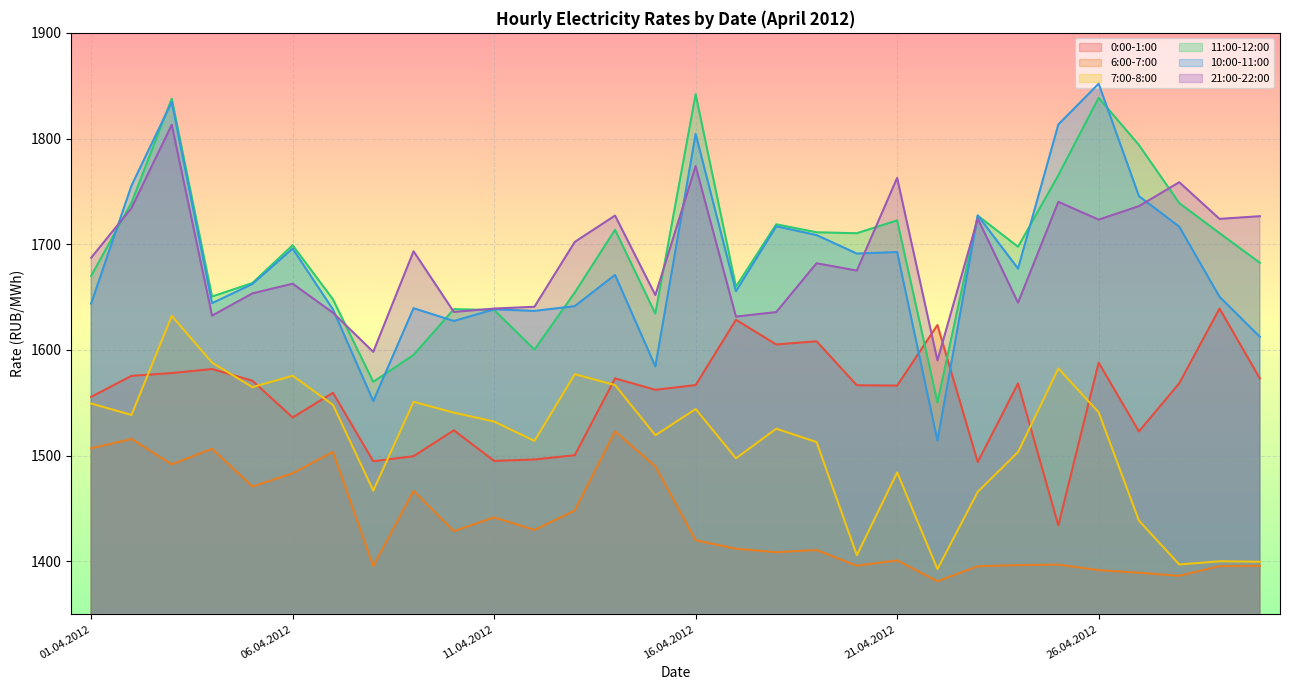

What are all the series names shown in the legend?

0:00-1:00, 6:00-7:00, 7:00-8:00, 11:00-12:00, 10:00-11:00, 21:00-22:00